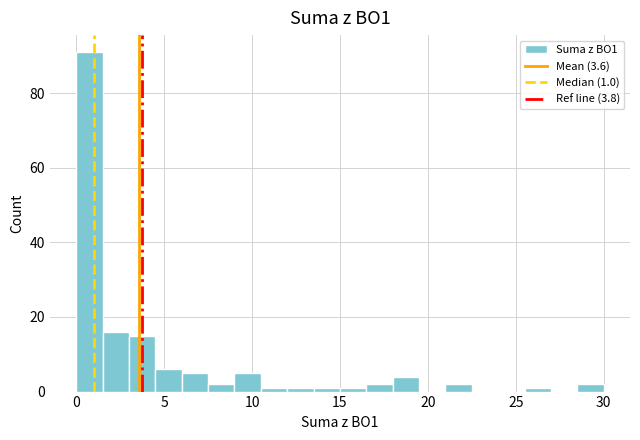

Around what value on the x-axis is the tallest bar? Give the approximate position of its centre, as read against the axis.

1.0